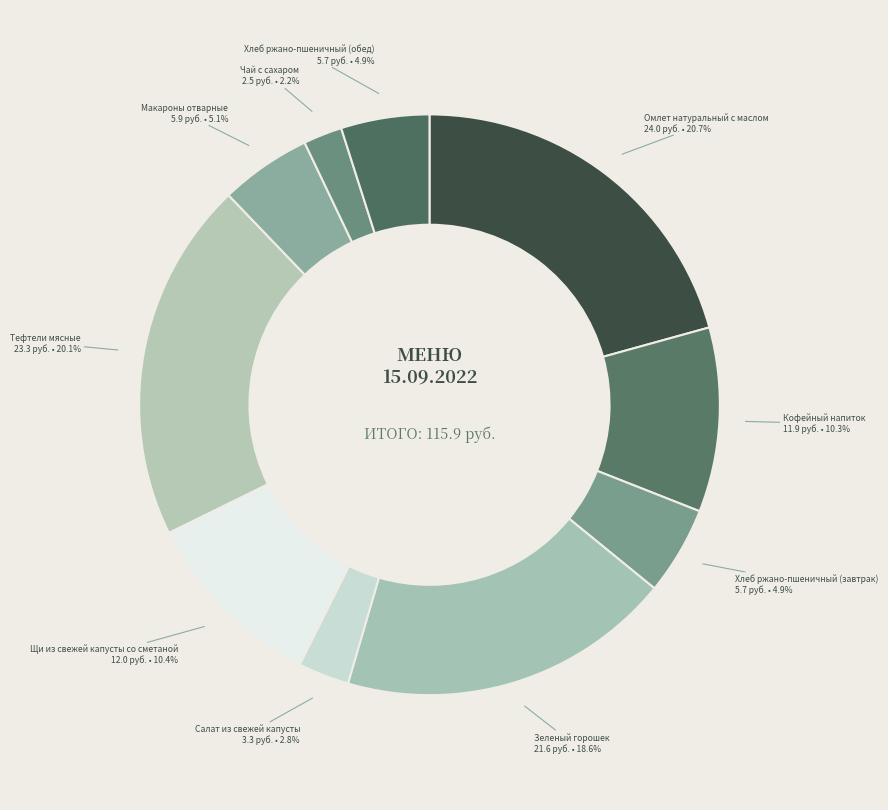

How many slices are in this pie chart?

10